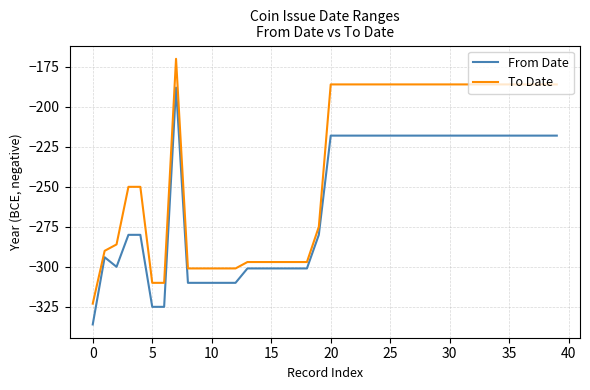

Which series has the largest range (max minus min)?

To Date